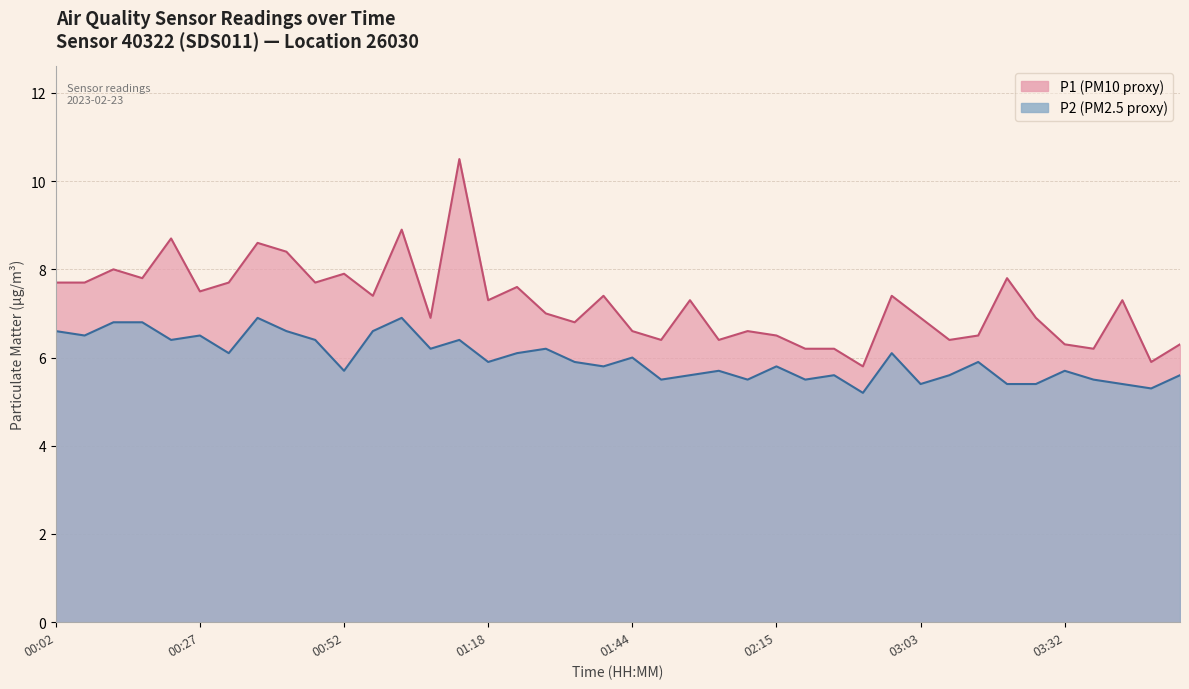

Is the value of P1 at 02:47 greater than the value of P2 at 02:42?

Yes